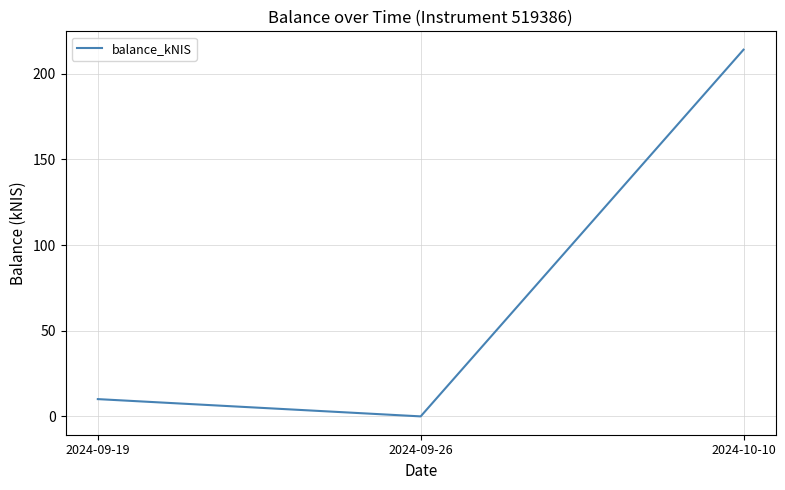

What position from the right is 2024-09-26?

2